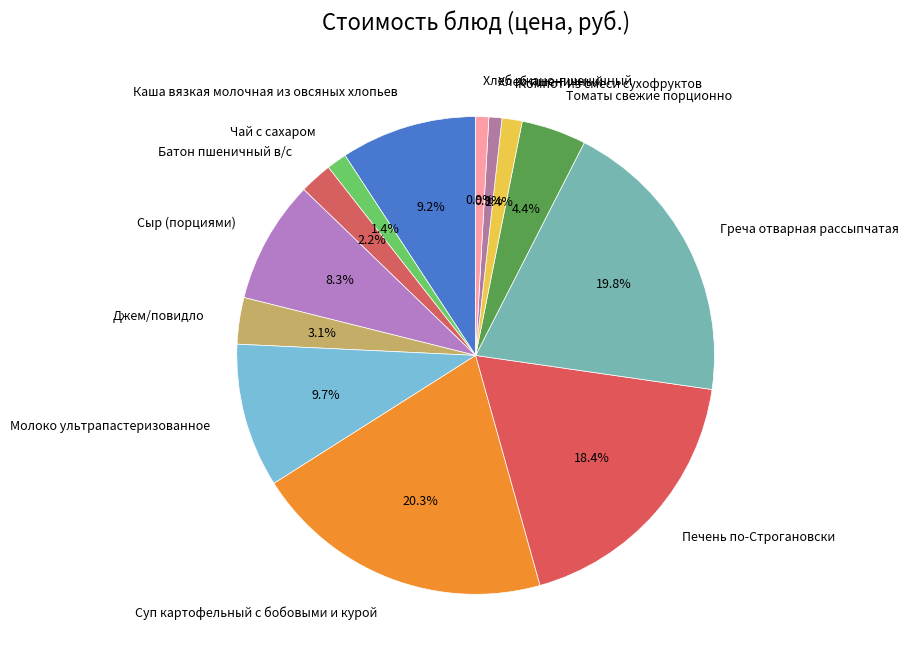

Does any single category account for the majority?

No